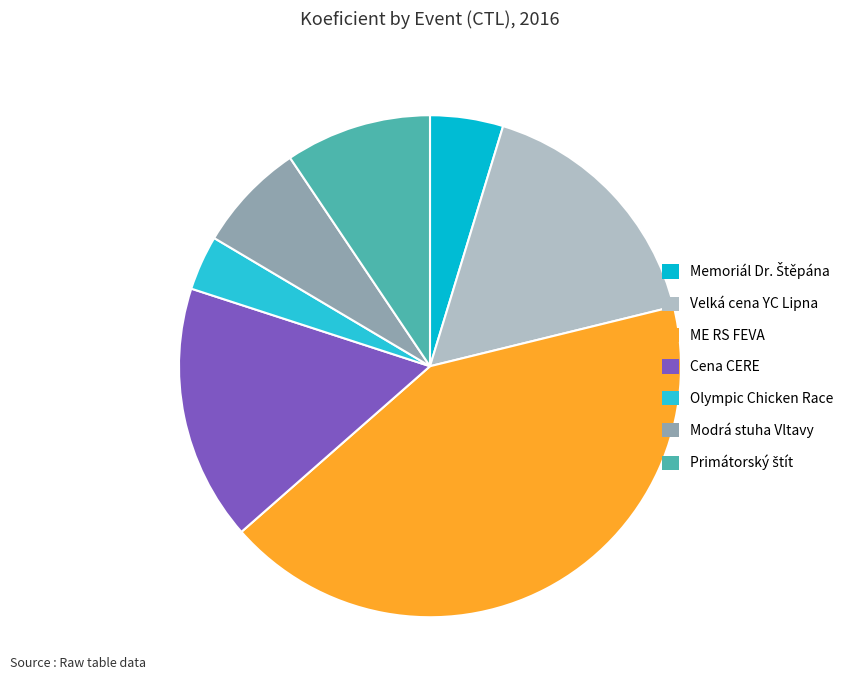

How many segments does this pie chart have?

7